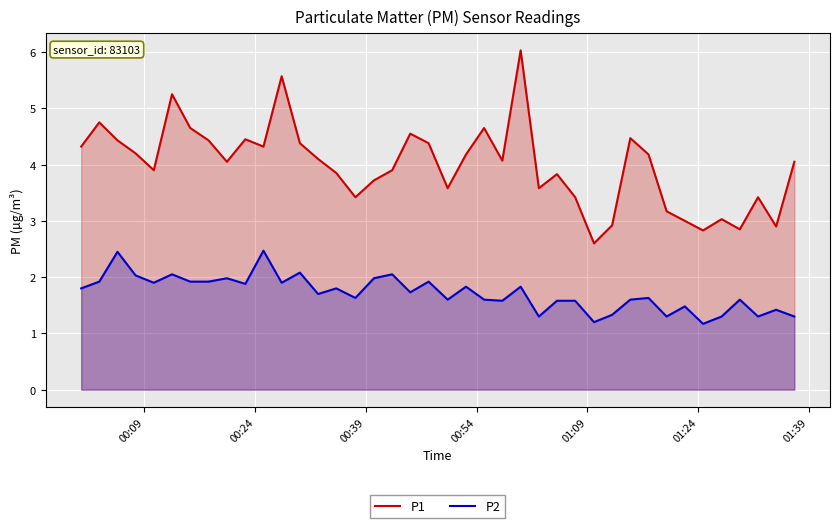

List the series in order of their peak value, lowest first.

P2, P1